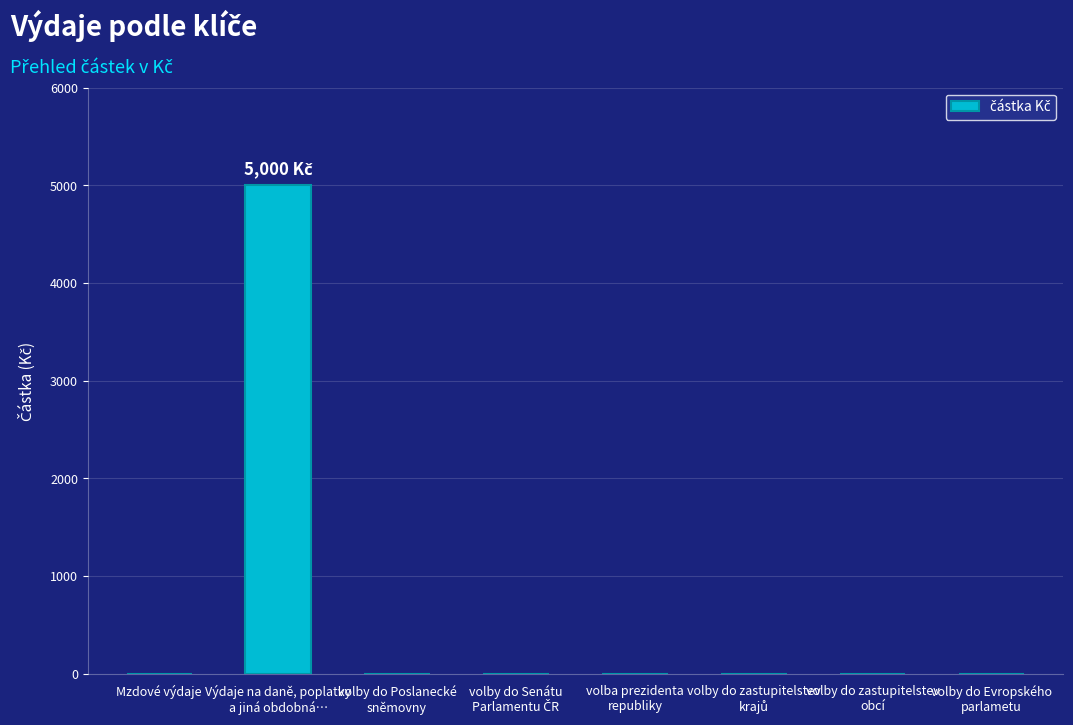

The chart shows a value of 1748 at volby do Poslanecké
sněmovny. True or false?

False